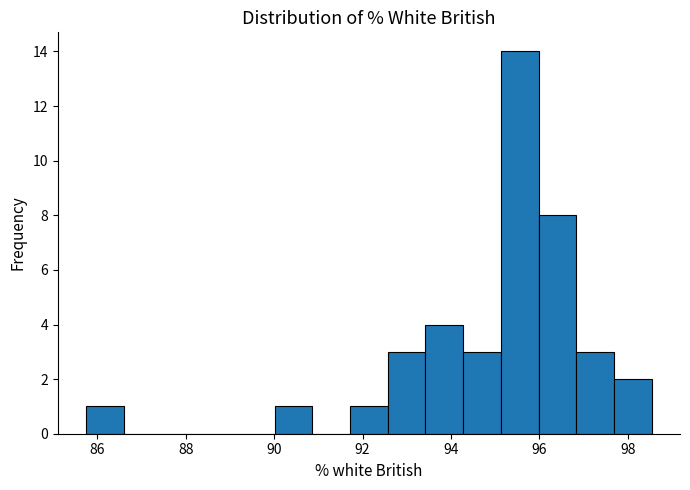

Over which range of the x-axis is the bar tallest?

95.2 to 96.0